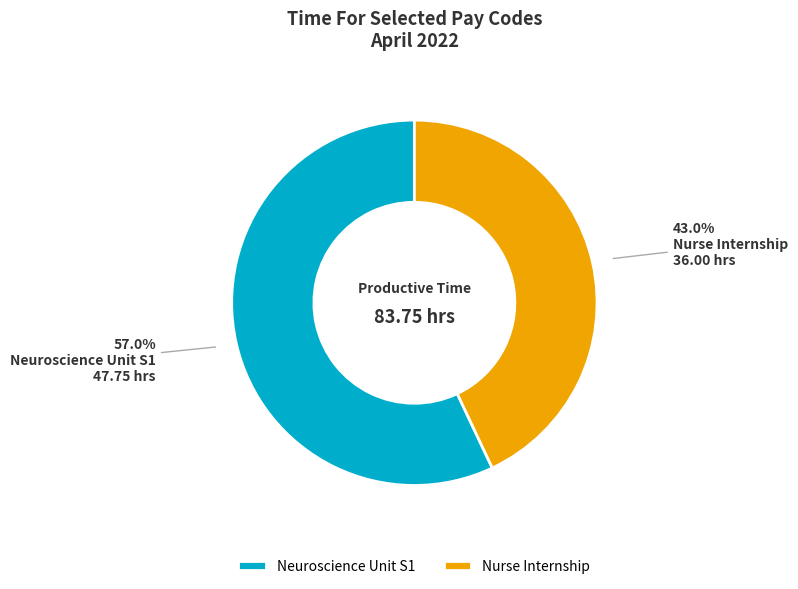

Rank the categories by value from lowest to highest.

Nurse Internship, Neuroscience Unit S1